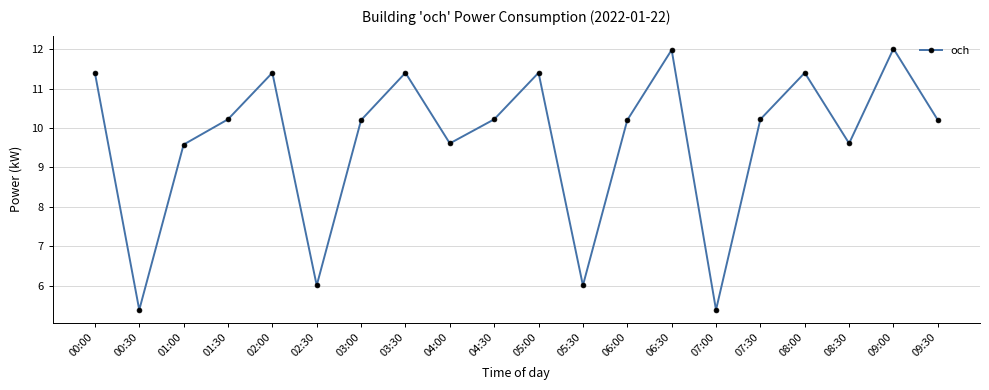

Where is the first local maximum?

02:00